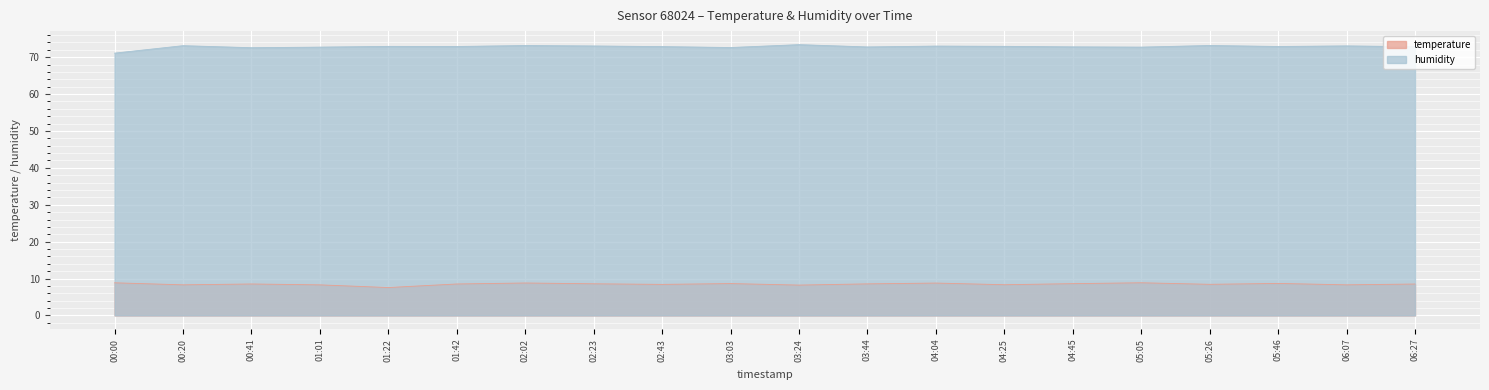

Is the value of humidity at 05:26 greater than the value of temperature at 04:45?

Yes